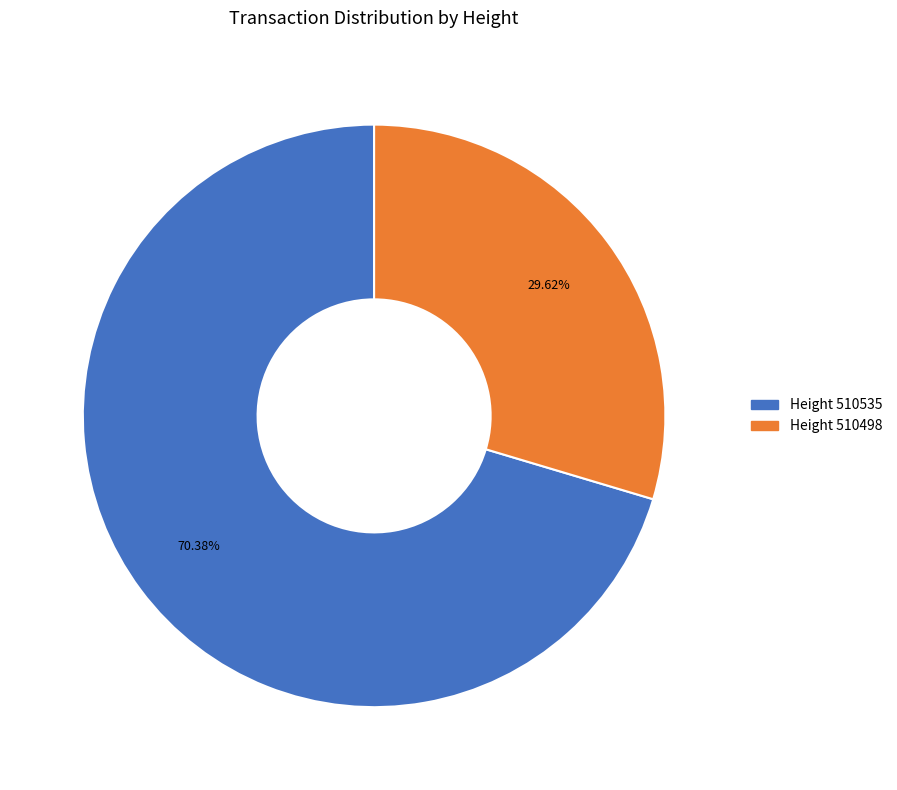

Is there a majority slice in this chart?

Yes